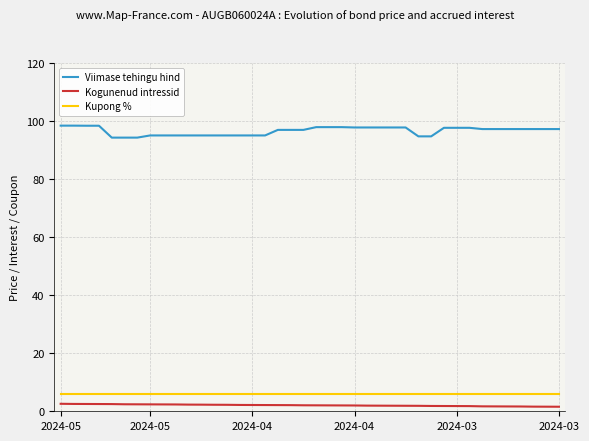

What is the lowest value of the Kupong % series?

6.0